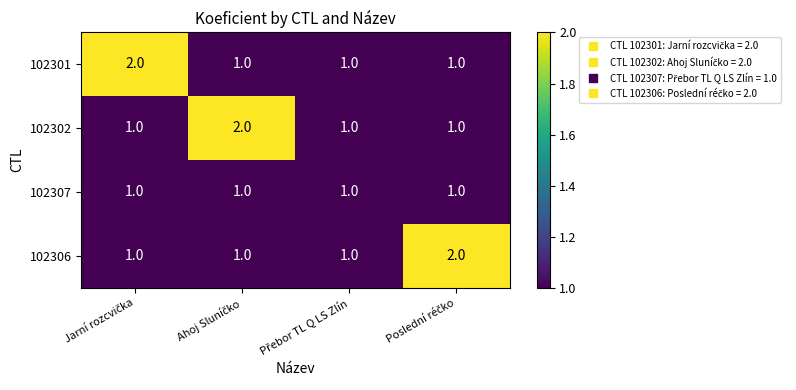

How many 102302 values are between 1 and 2?

4